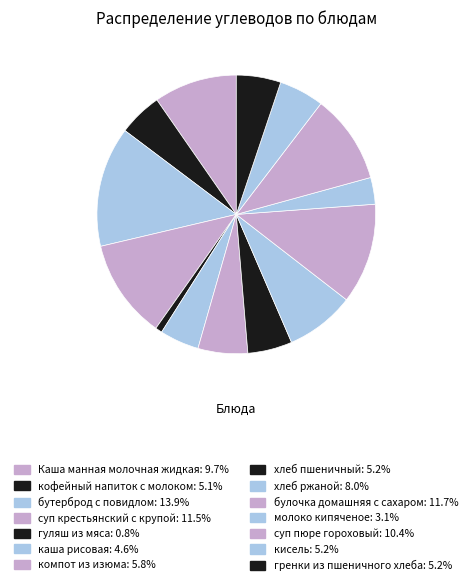

How many slices are in this pie chart?

14